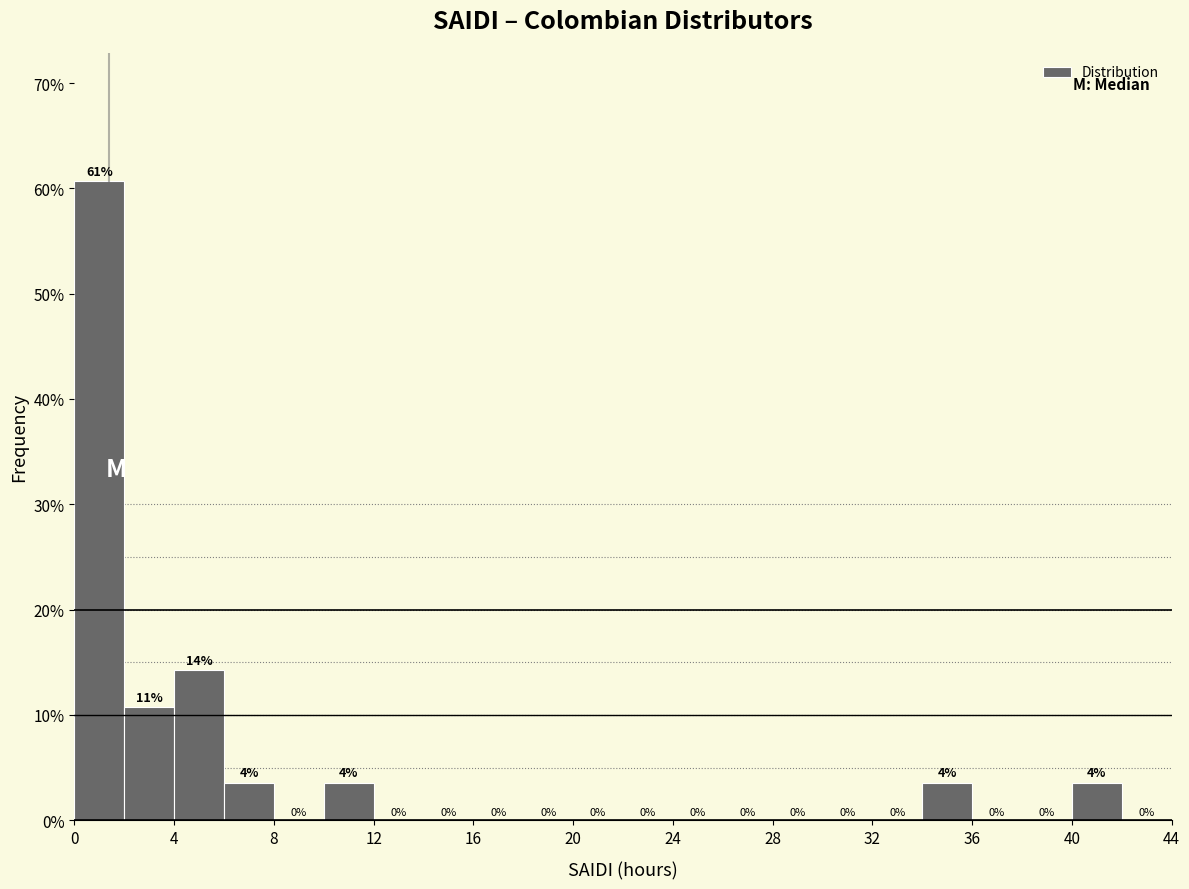

Which range on the x-axis has the tallest bar?

0 to 2